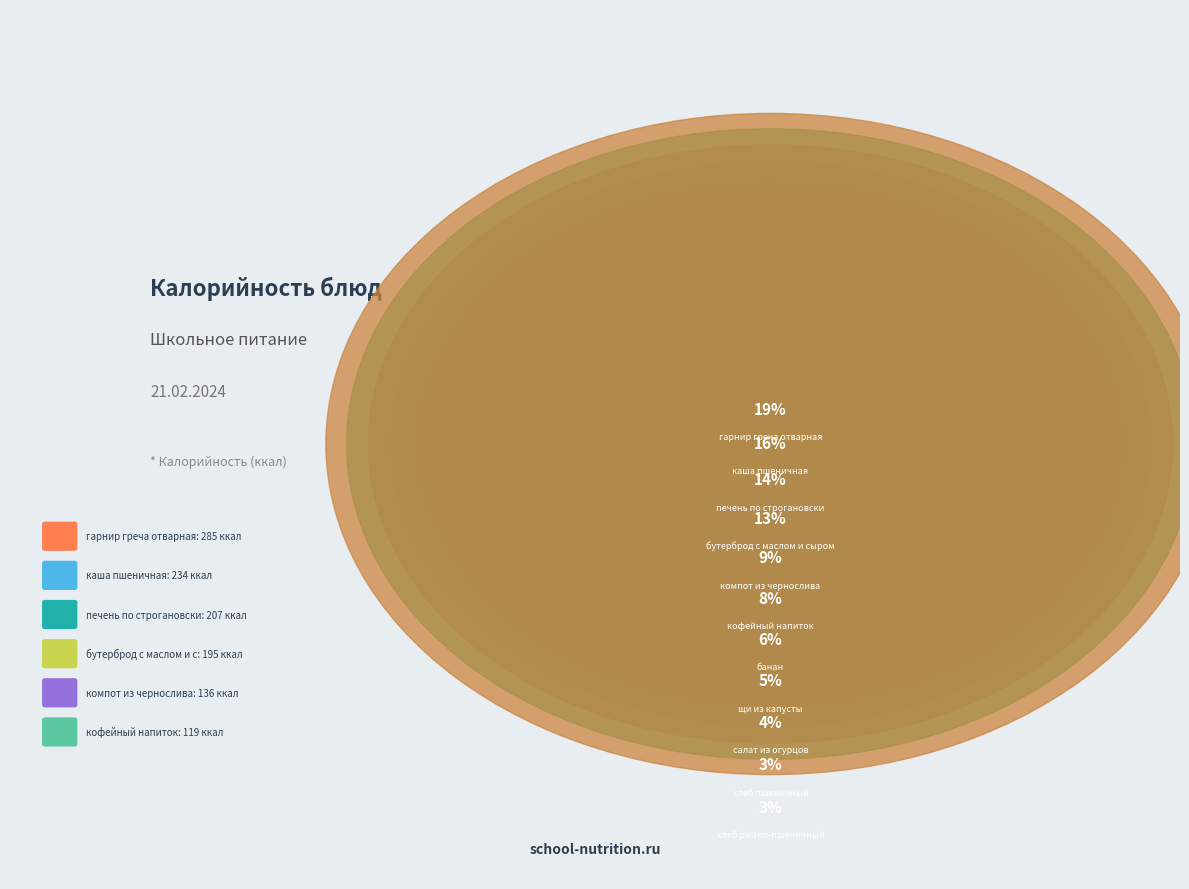

What is the smallest slice in the pie chart?

хлеб ржано-пшеничный